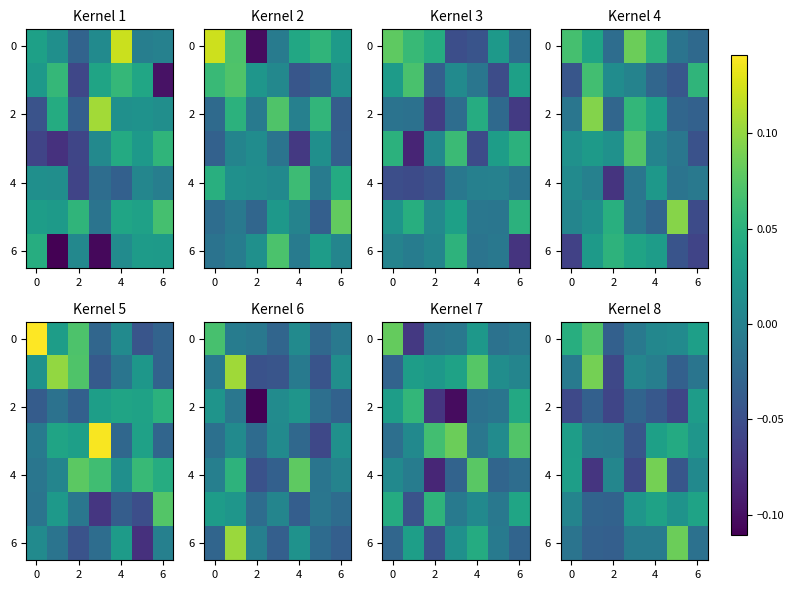

What is the total value across all series at 6?

-0.1